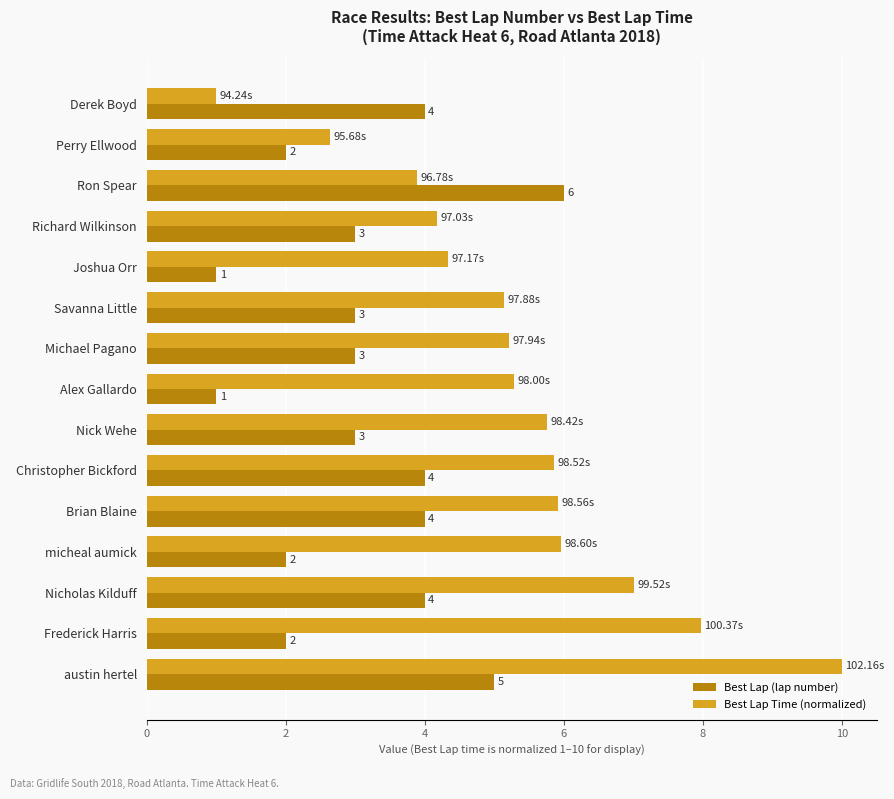

Rank the series at Alex Gallardo from highest to lowest value.

Best Lap Time (normalized), Best Lap (lap number)